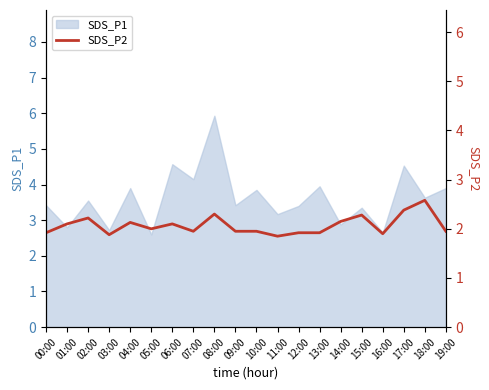

Reading left to right, transcribe all the data shown in this chart.

1.9	2.1	2.2	1.9	2.1	2.0	2.1	1.9	2.3	1.9	1.9	1.9	1.9	1.9	2.1	2.3	1.9	2.4	2.6	1.9